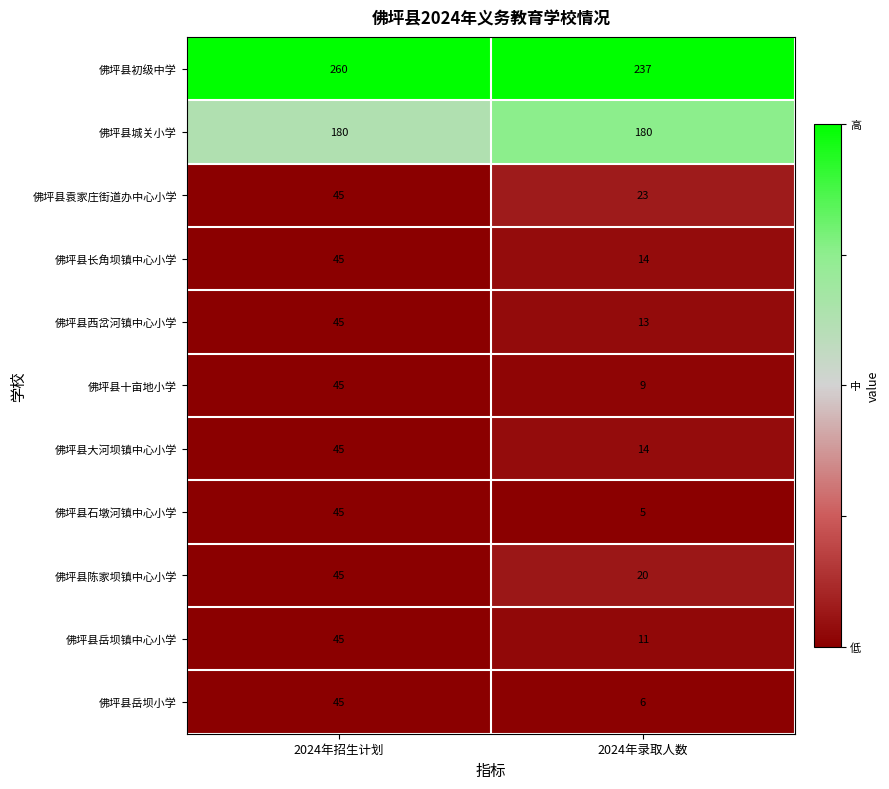

Reading left to right, what are all the values shown in this chart?

佛坪县初级中学: 2024年招生计划=260	2024年录取人数=237
佛坪县城关小学: 2024年招生计划=180	2024年录取人数=180
佛坪县袁家庄街道办中心小学: 2024年招生计划=45	2024年录取人数=23
佛坪县长角坝镇中心小学: 2024年招生计划=45	2024年录取人数=14
佛坪县西岔河镇中心小学: 2024年招生计划=45	2024年录取人数=13
佛坪县十亩地小学: 2024年招生计划=45	2024年录取人数=9
佛坪县大河坝镇中心小学: 2024年招生计划=45	2024年录取人数=14
佛坪县石墩河镇中心小学: 2024年招生计划=45	2024年录取人数=5
佛坪县陈家坝镇中心小学: 2024年招生计划=45	2024年录取人数=20
佛坪县岳坝镇中心小学: 2024年招生计划=45	2024年录取人数=11
佛坪县岳坝小学: 2024年招生计划=45	2024年录取人数=6